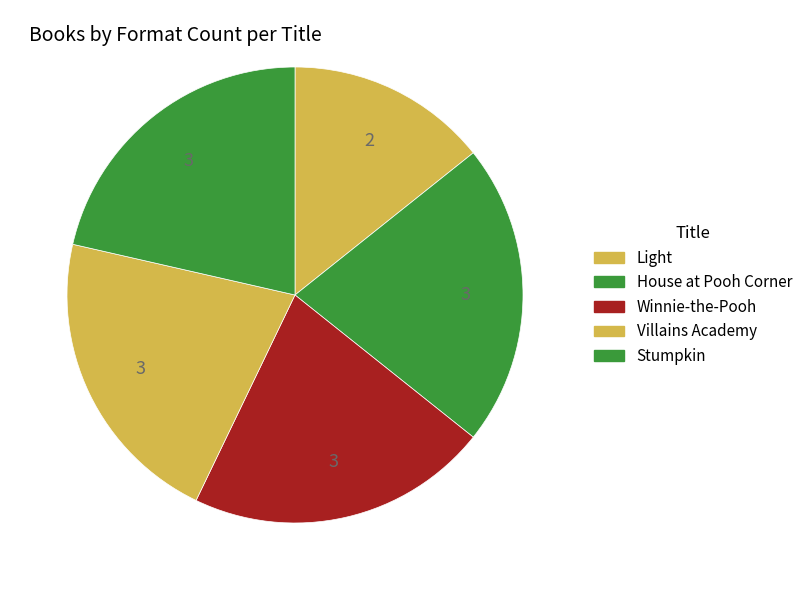

Approximately how many times larger is the value at Light compared to House at Pooh Corner?

0.7